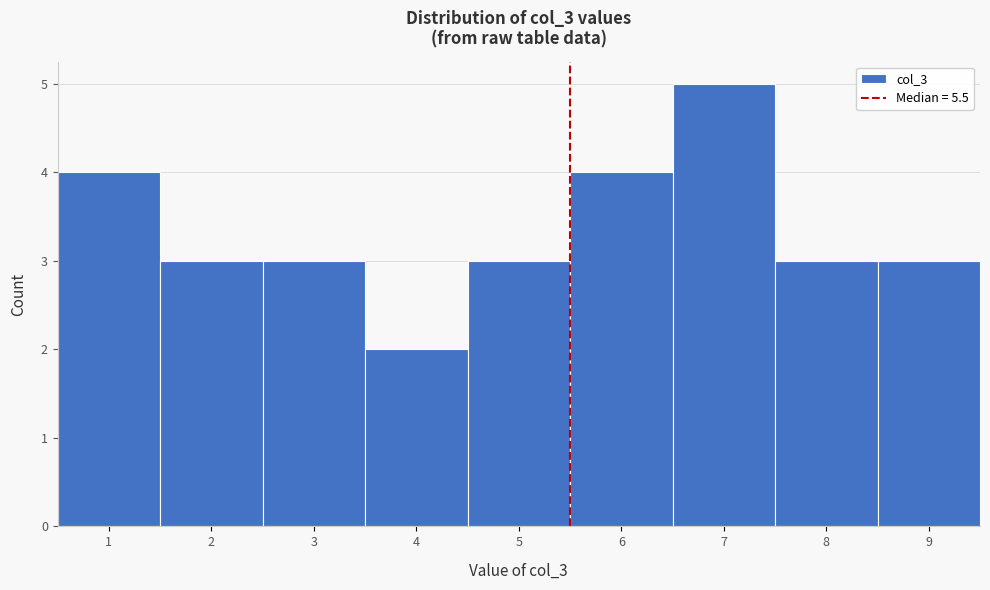

Reading left to right, list every bar in this chart as the range it spans on the x-axis followed by its height. The values are not printed on the chart, so give them approximately, as read against the axis.

0.5 to 1.5: 4
1.5 to 2.5: 3
2.5 to 3.5: 3
3.5 to 4.5: 2
4.5 to 5.5: 3
5.5 to 6.5: 4
6.5 to 7.5: 5
7.5 to 8.5: 3
8.5 to 9.5: 3